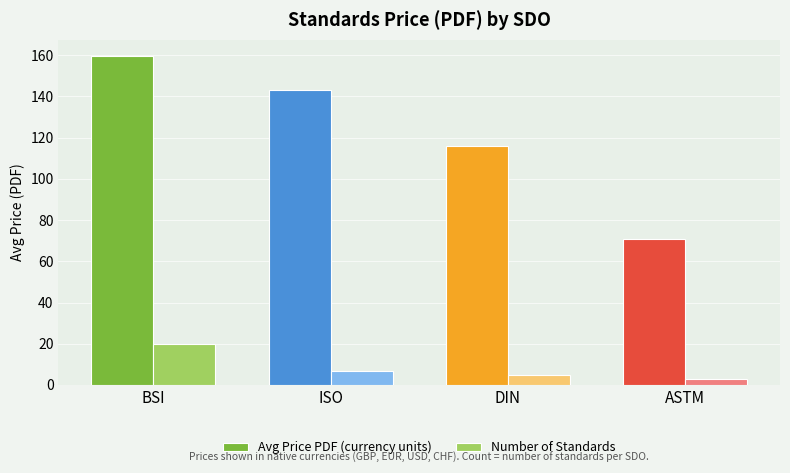

At which label is Avg Price PDF (currency units) closest to 115?

DIN